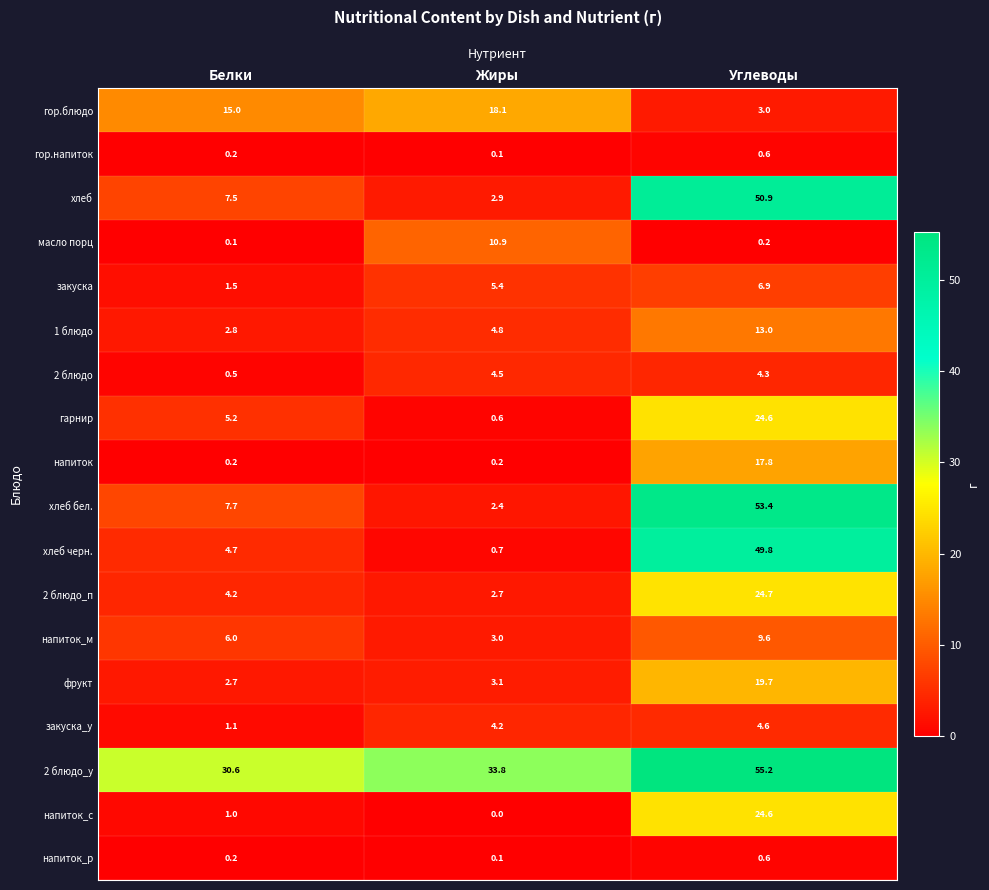

What is the total value across all series at Белки?

91.2